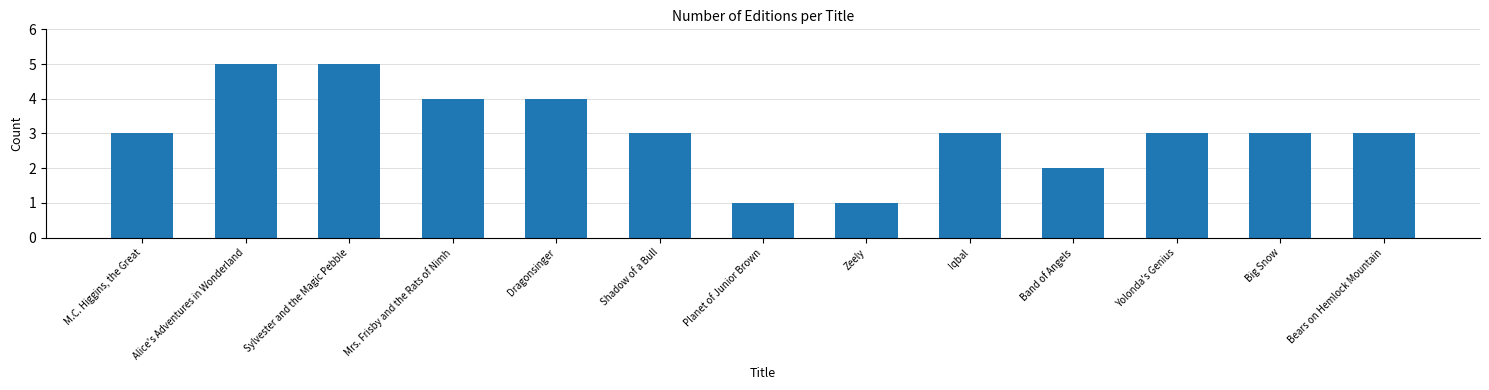

What is the change in value from Mrs. Frisby and the Rats of Nimh to Bears on Hemlock Mountain?

-1